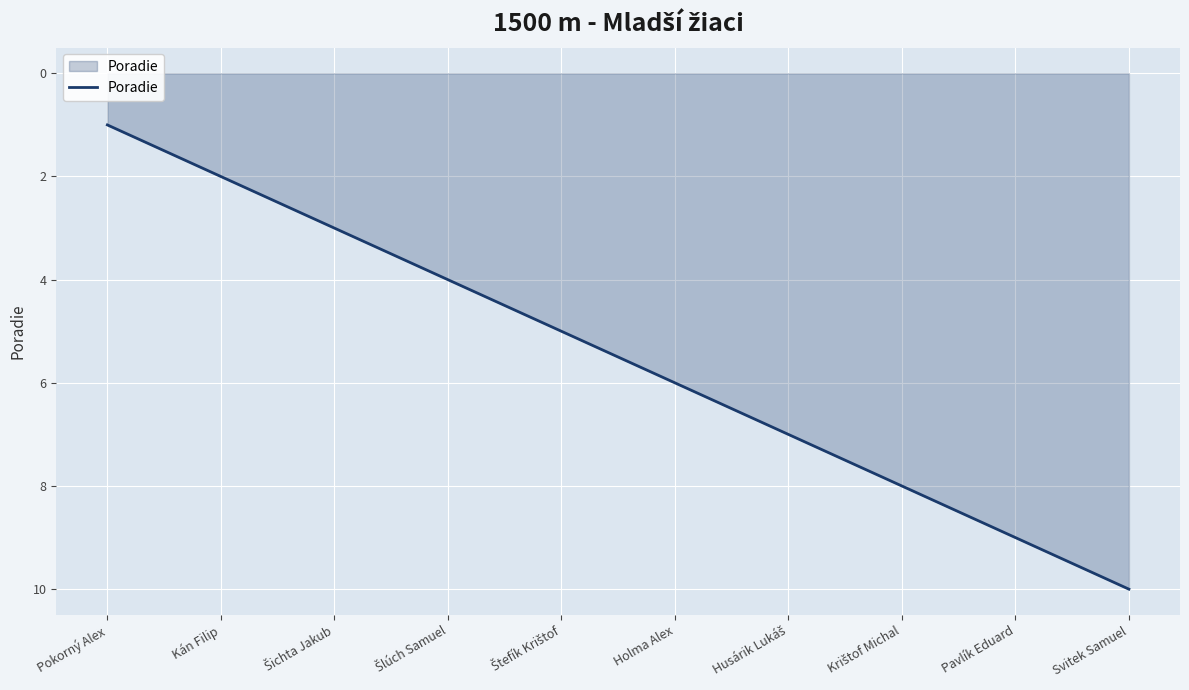

Between Kán Filip and Holma Alex, which is larger?

Holma Alex